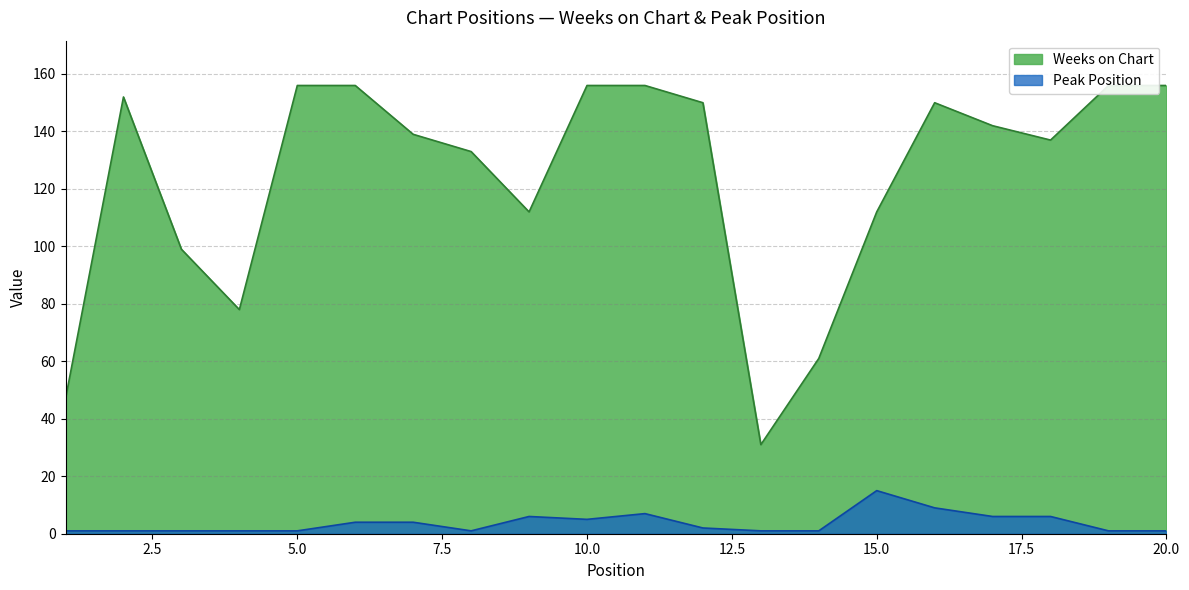

Reading left to right, extract all data points from this chart.

Weeks on Chart: 1=47	2=152	3=99	4=78	5=156	6=156	7=139	8=133	9=112	10=156	11=156	12=150	13=31	14=61	15=112	16=150	17=142	18=137	19=156	20=156
Peak Position: 1=1	2=1	3=1	4=1	5=1	6=4	7=4	8=1	9=6	10=5	11=7	12=2	13=1	14=1	15=15	16=9	17=6	18=6	19=1	20=1